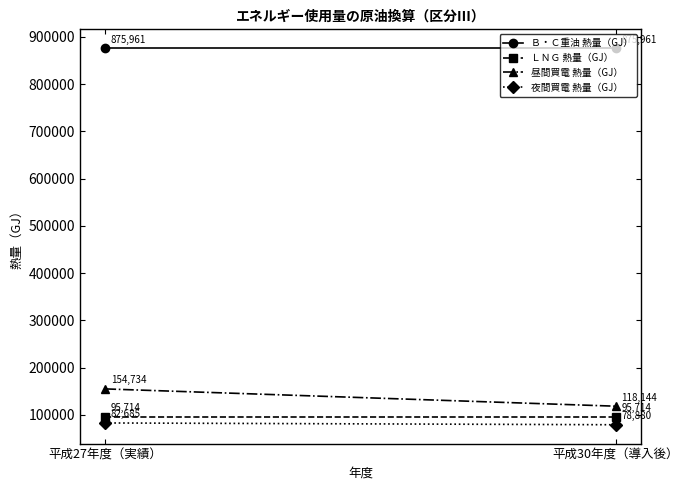

Read the 昼間買電 熱量（GJ） value at 平成27年度（実績）.

154734.4